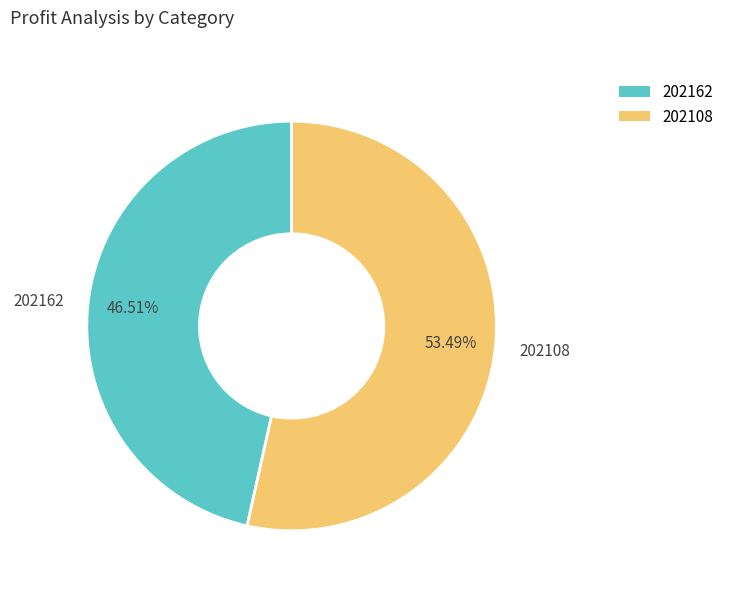

What percentage is the 202108 slice, to the nearest percent?

53%